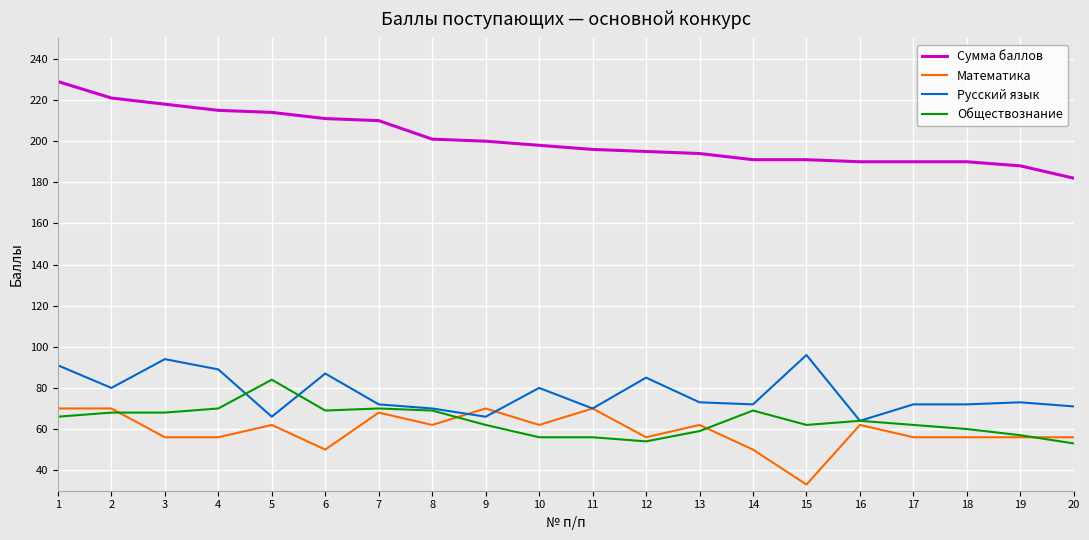

Between 2 and 20, which series saw the biggest shift?

Сумма баллов